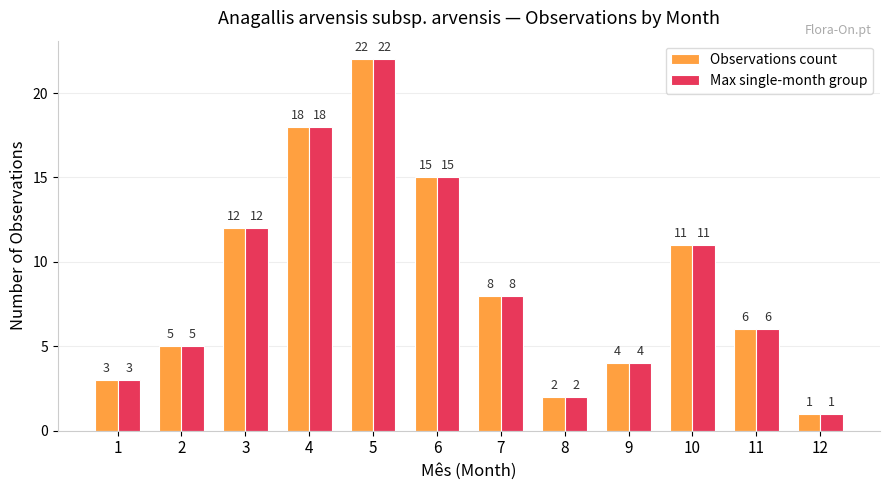

List the labels in order of Observations count value, smallest first.

12, 8, 1, 9, 2, 11, 7, 10, 3, 6, 4, 5